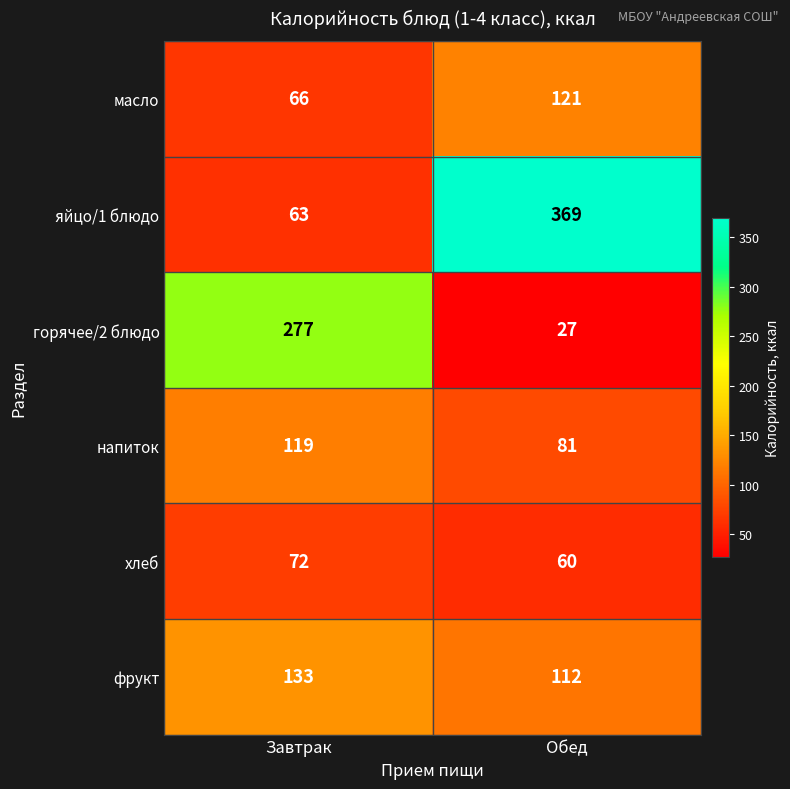

At Обед, list the series in order from smallest to largest.

горячее/2 блюдо, хлеб, напиток, фрукт, масло, яйцо/1 блюдо